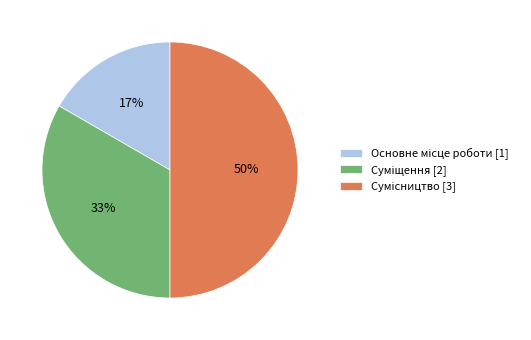

To the nearest percent, what is the average slice percentage?

33%